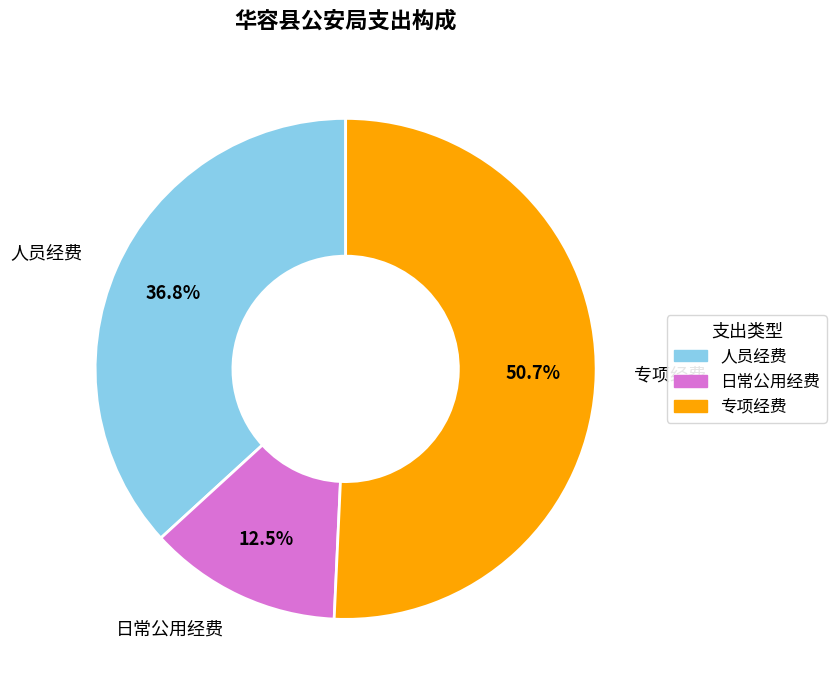

What is the ratio of the value at 人员经费 to the value at 专项经费?

0.7